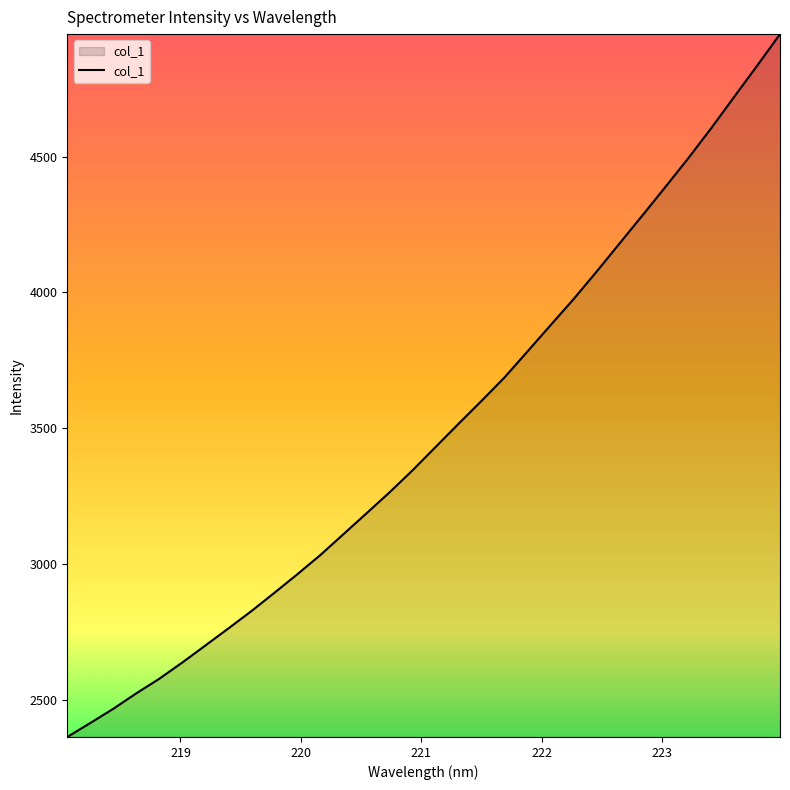

What is the greatest value displayed?

4951.2